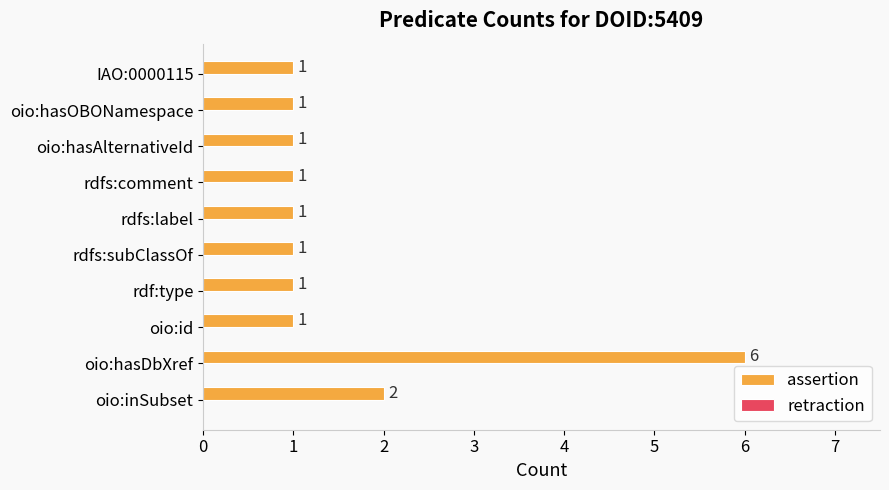

Which label corresponds to the largest value in the chart?

oio:hasDbXref